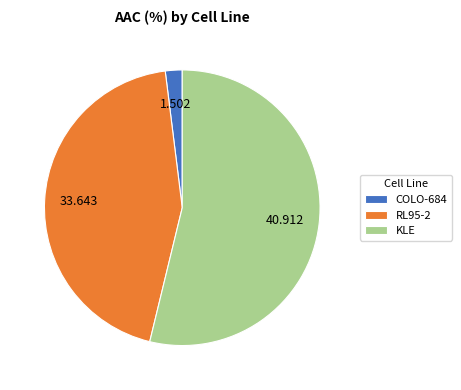

True or false: RL95-2 accounts for 52% of the total.

False